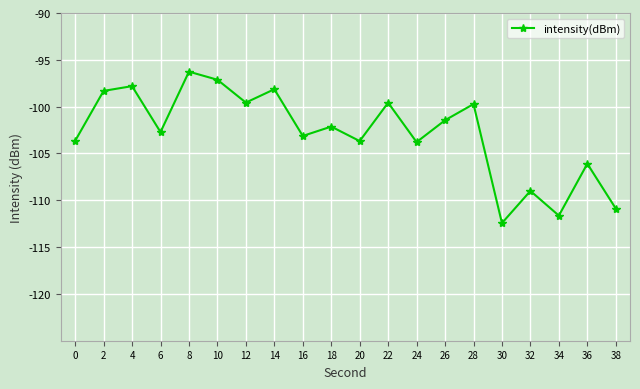

Count the number of categories in the chart.

20